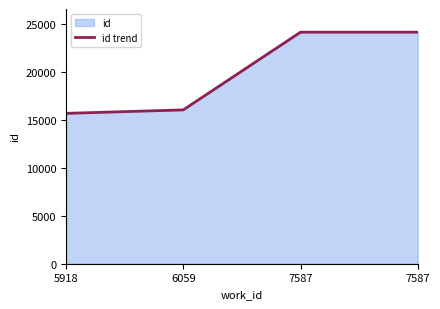

At which label does the data first exceed 24164?

7587